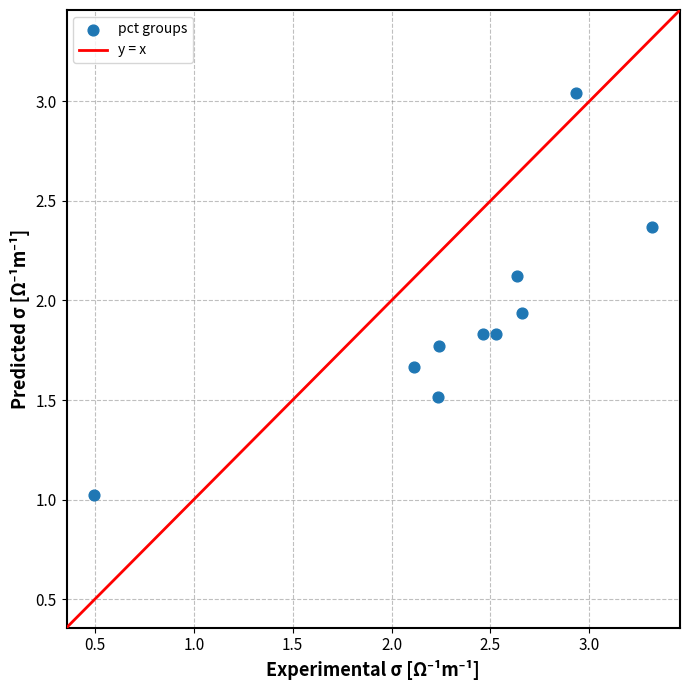

What is the range of X values (max minus min)?

2.8